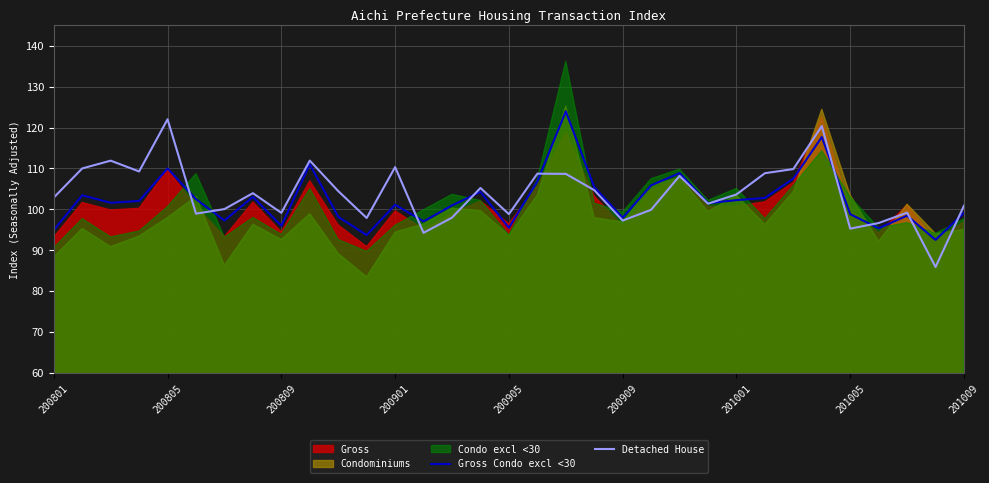

Which has a higher value, 15 or 13?

15